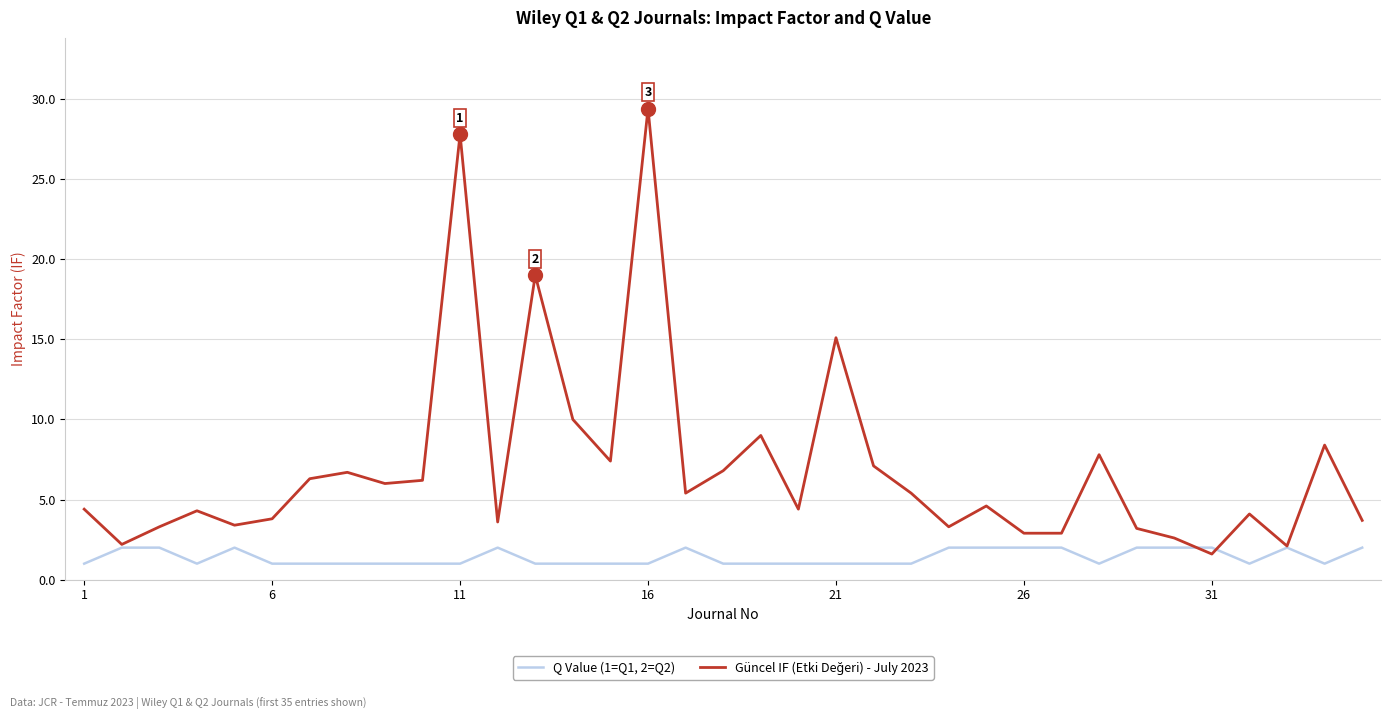

What is the highest value of the Q Value (1=Q1, 2=Q2) series?

2.0